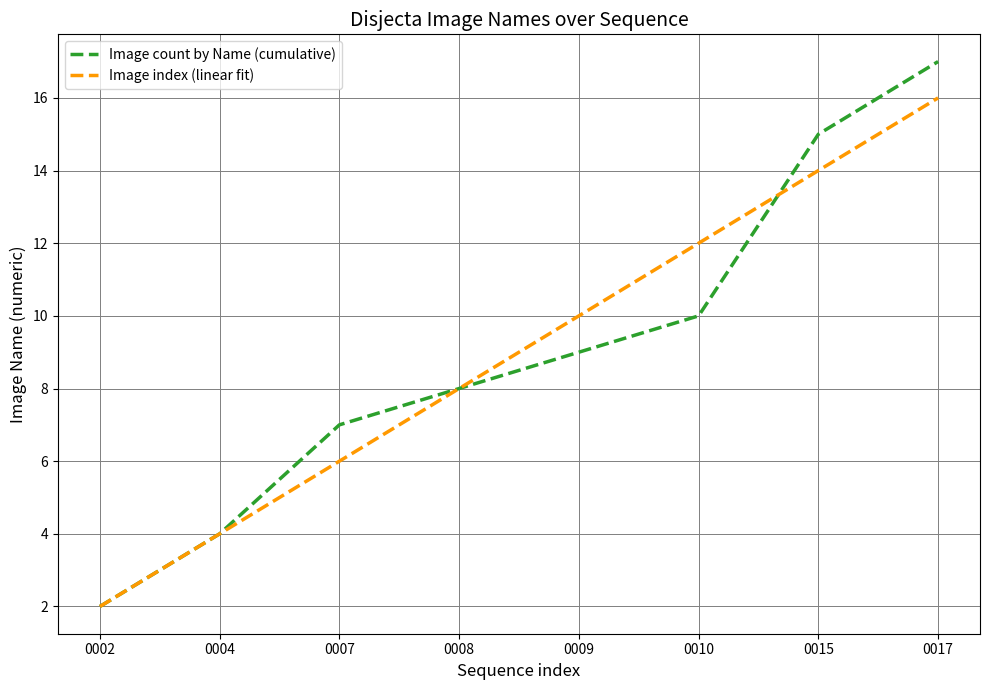

At which category is the sum across all series the highest?

0017